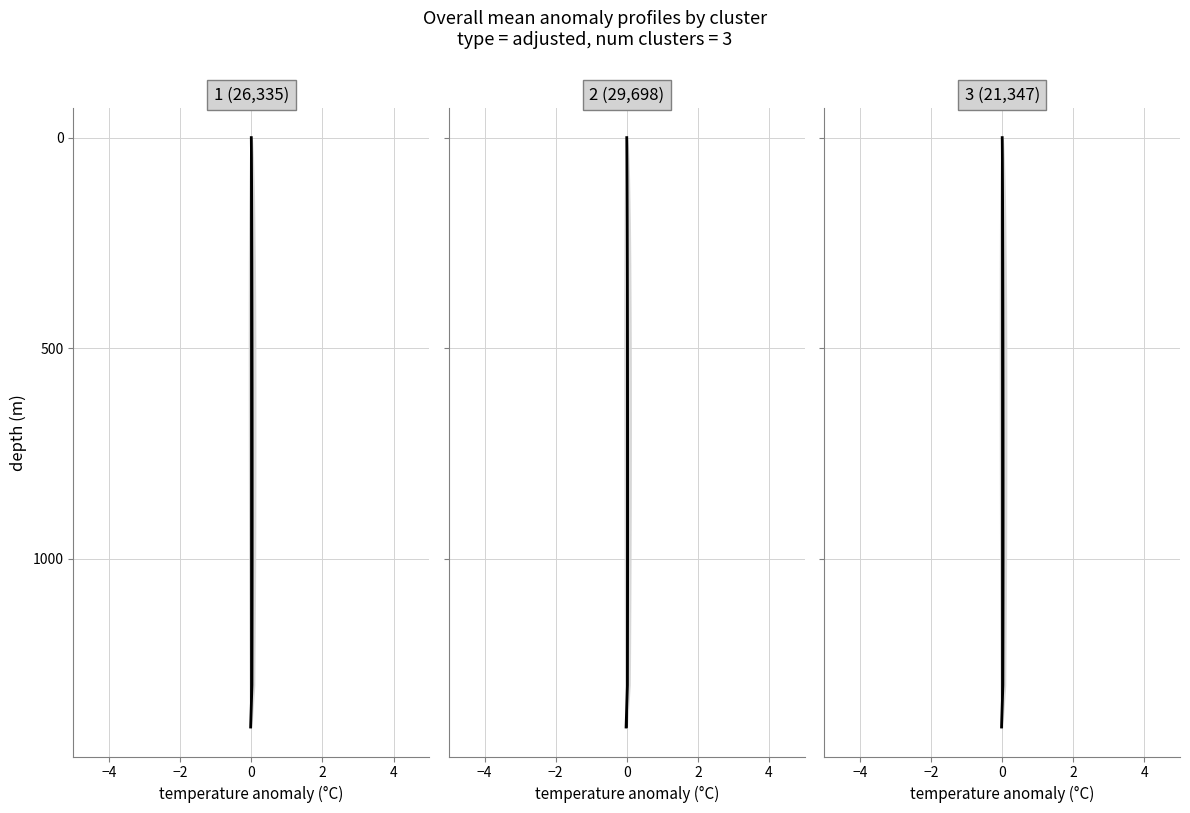

Does the chart have visible grid lines?

Yes